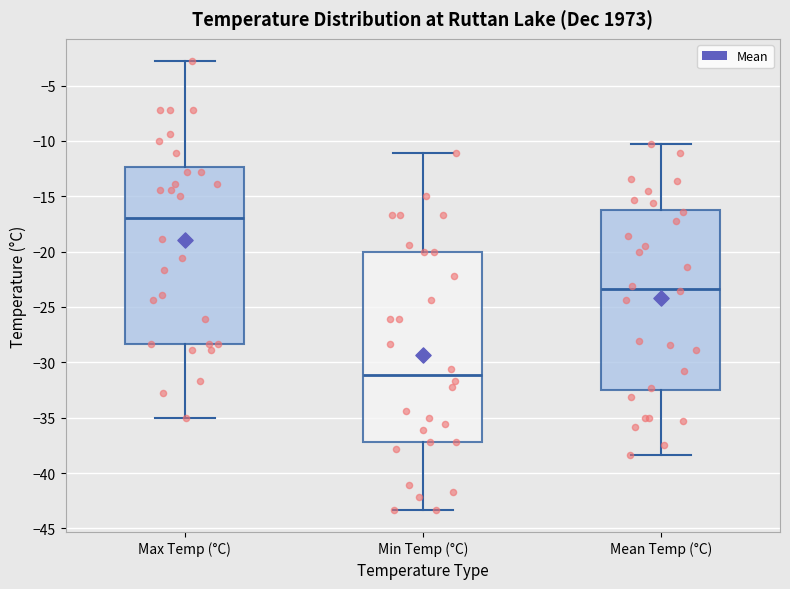

Where is the upper edge of the box for Mean Temp (°C) on the y-axis? The values are not printed on the chart, so give them approximately, as read against the axis.

-16.0